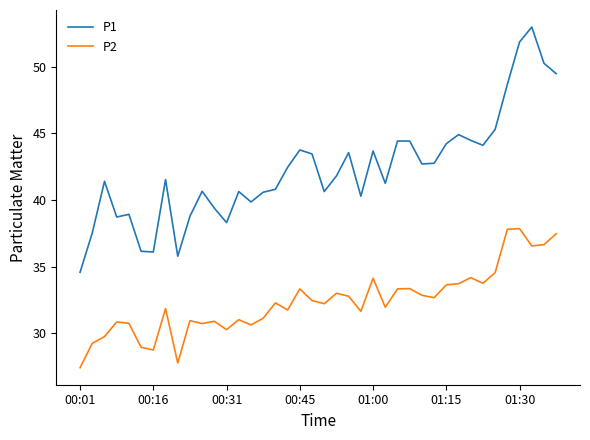

True or false: P1 and P2 cross at least once.

False